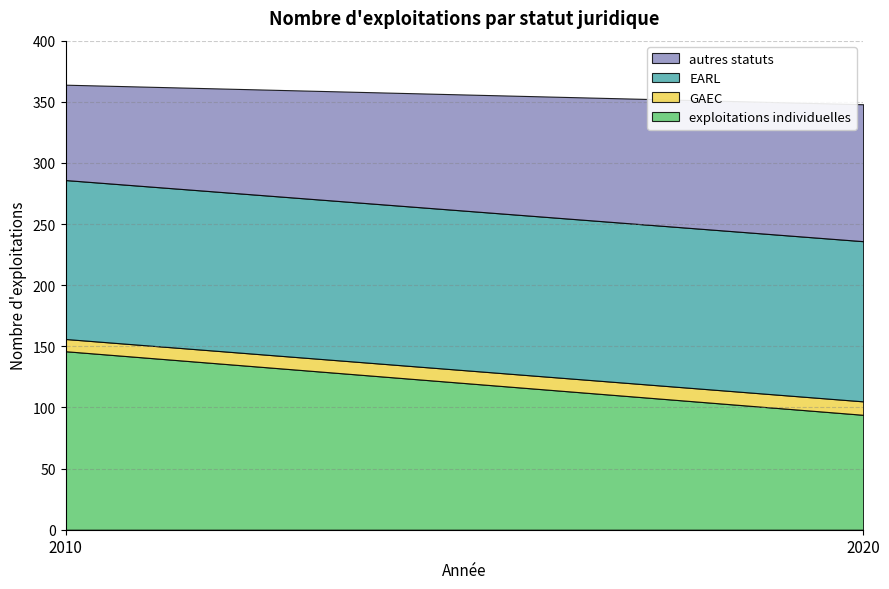

Reading right to left, what are all the values shown in this chart?

exploitations individuelles: 94	146
GAEC: 11	10
EARL: 131	130
autres statuts: 112	78